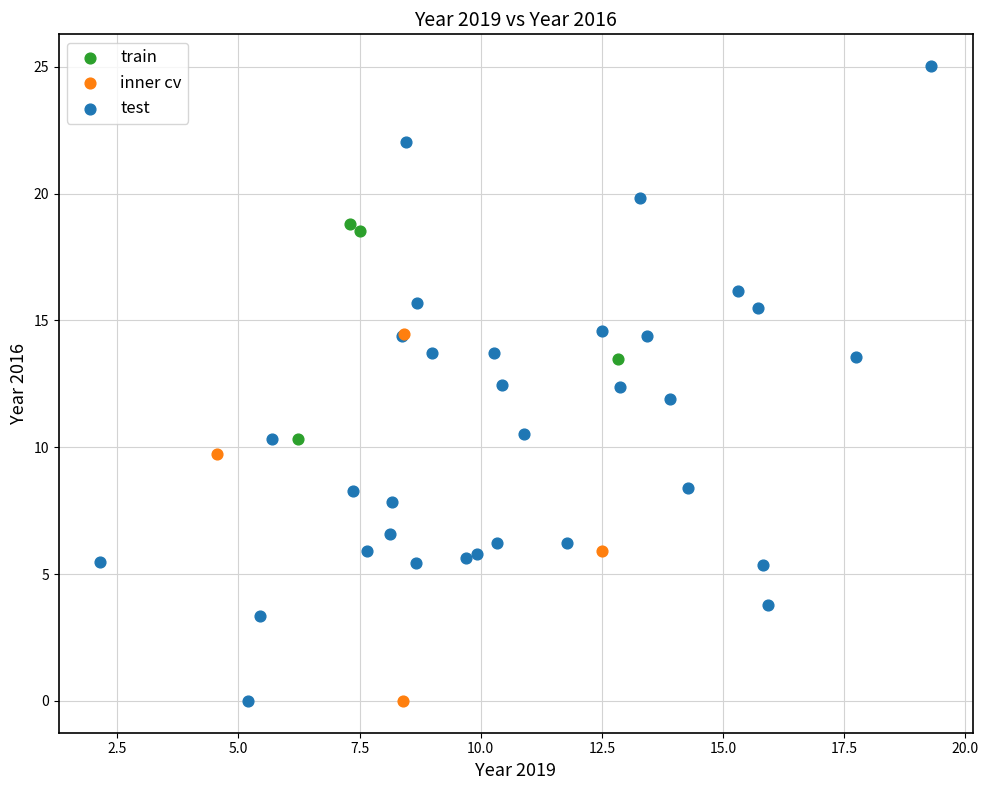

Which series contains the highest Y value?

test